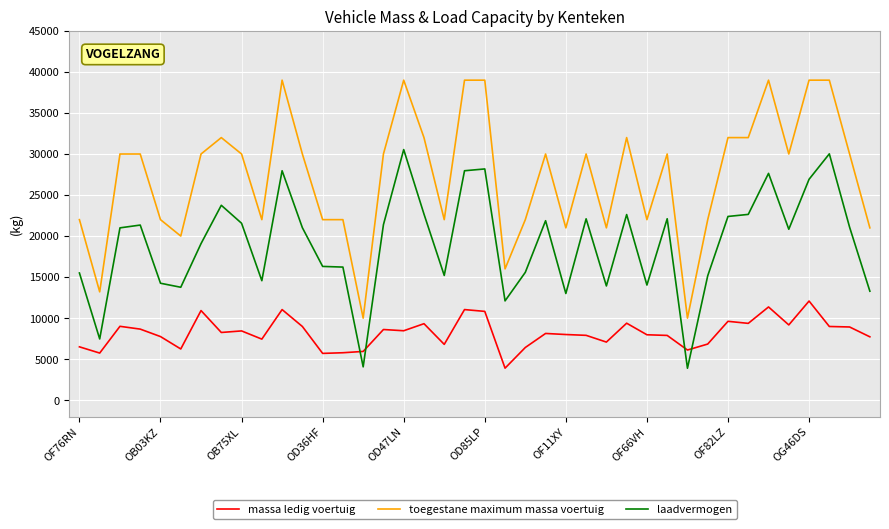

What is the difference between the maximum and minimum values in the massa ledig voertuig series?

8180